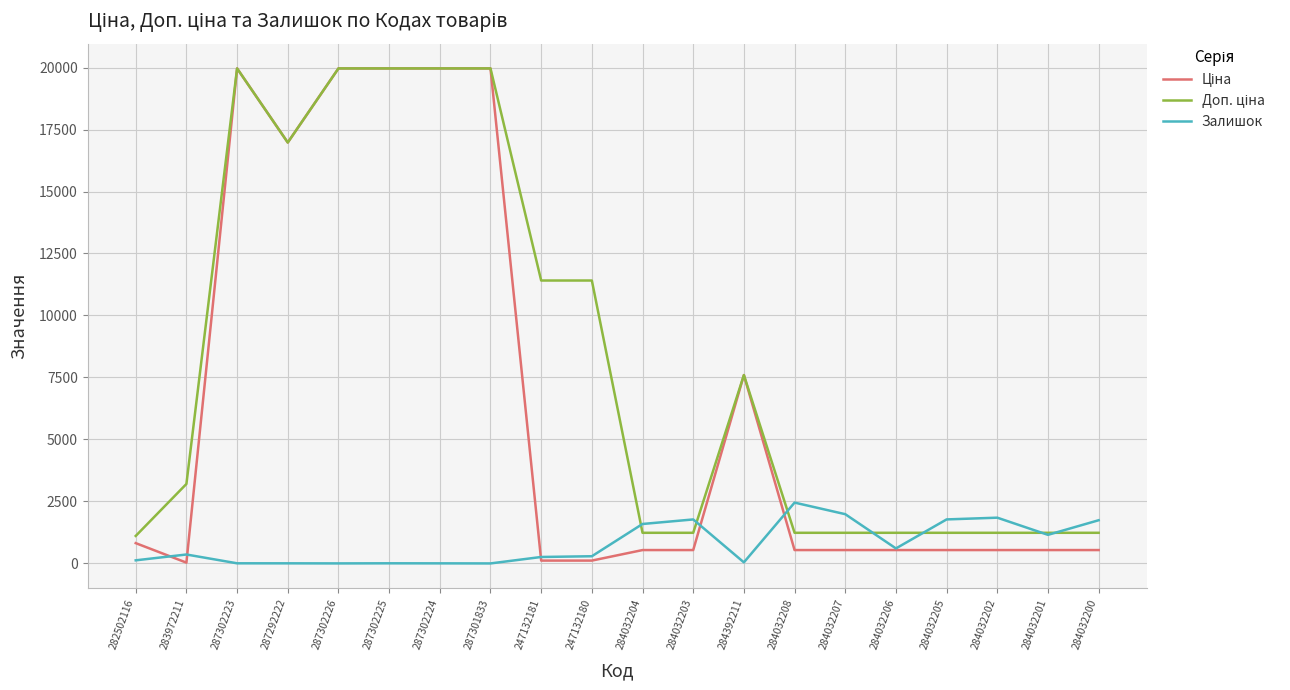

Is it true that Залишок equals 2456.9 at 284032200?

False